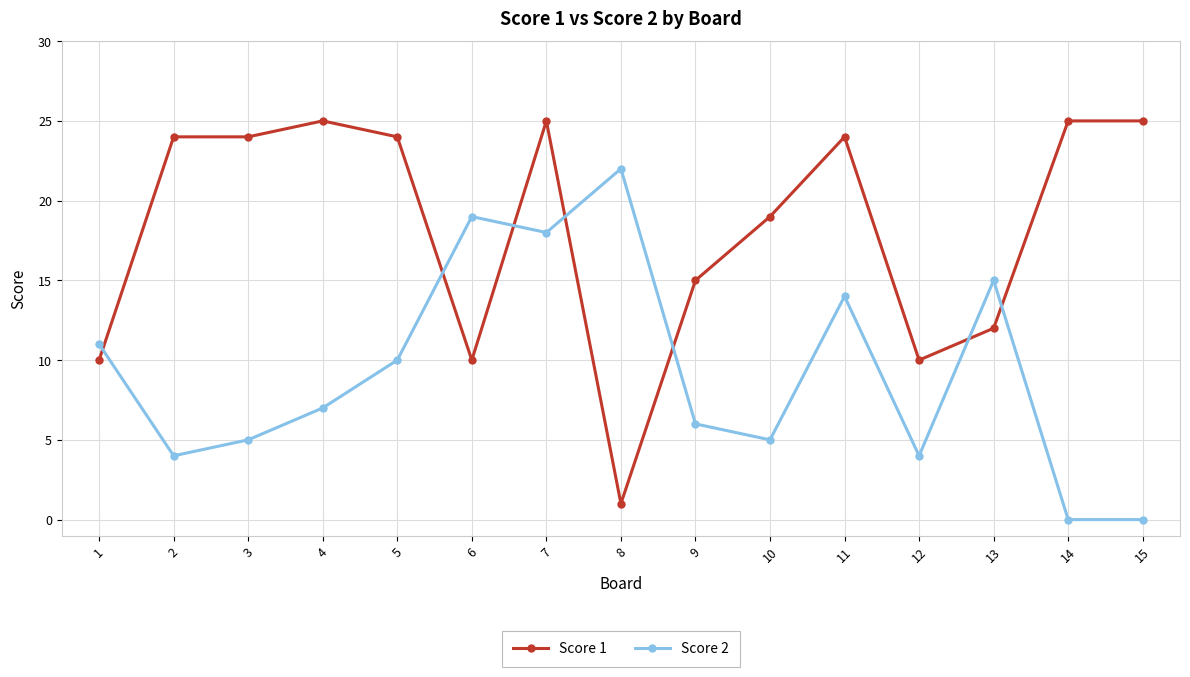

What is the greatest value displayed?

25